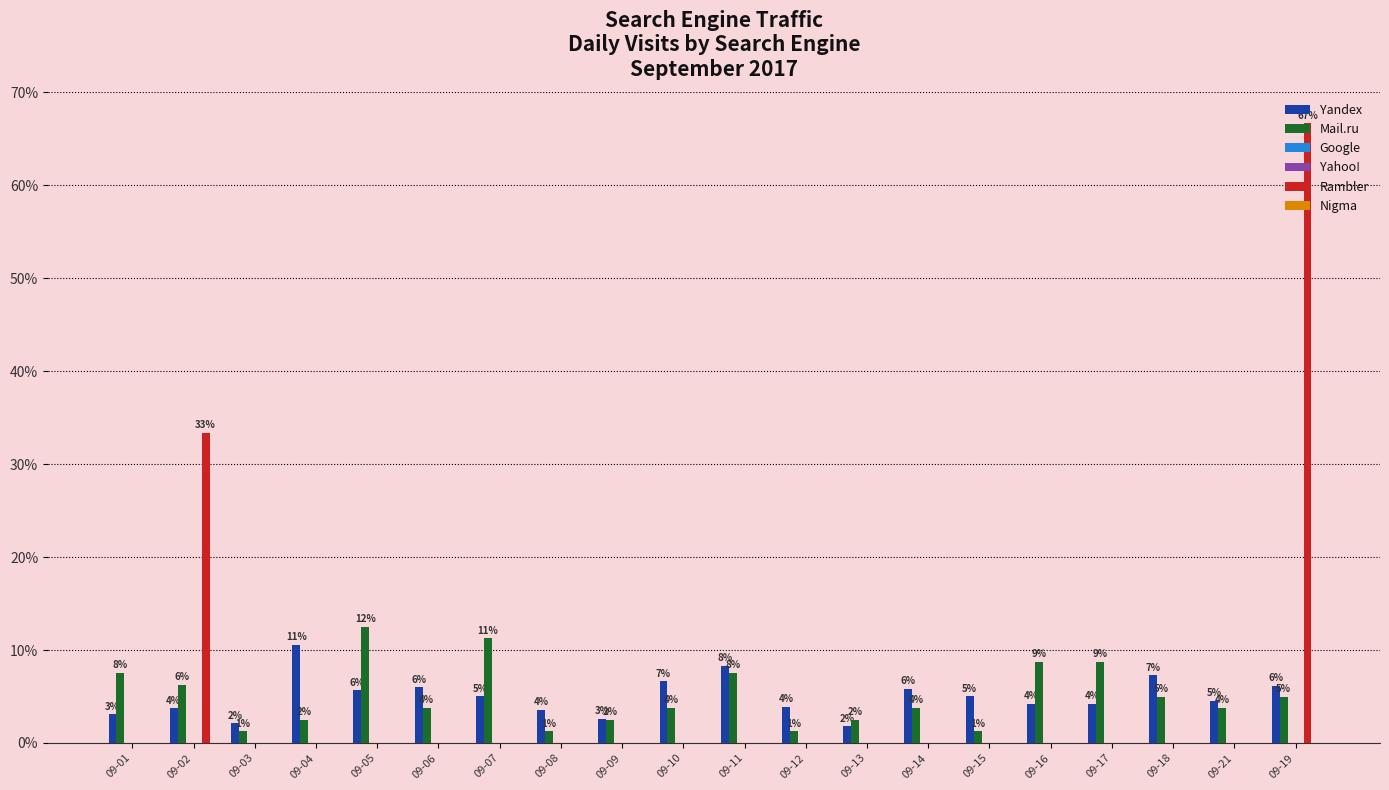

List the series in order of their peak value, lowest first.

Google, Yahoo!, Nigma, Yandex, Mail.ru, Rambler